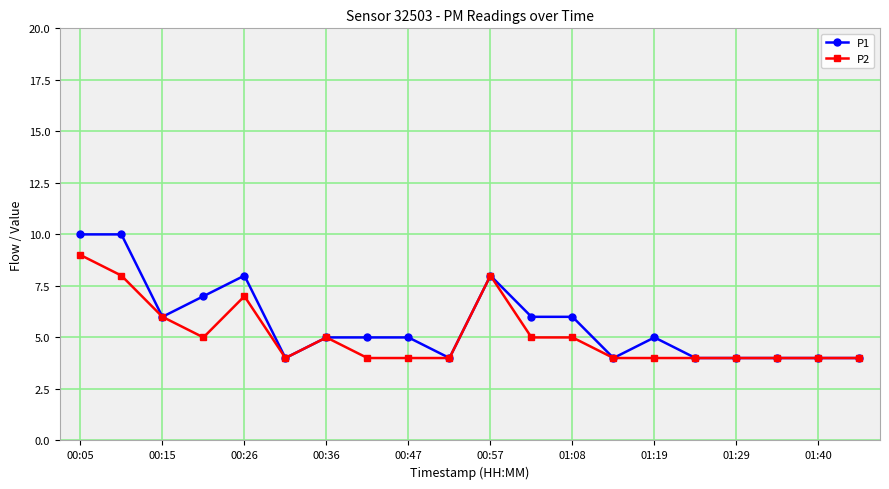

True or false: P2 has more than 0 interior local peaks.

True